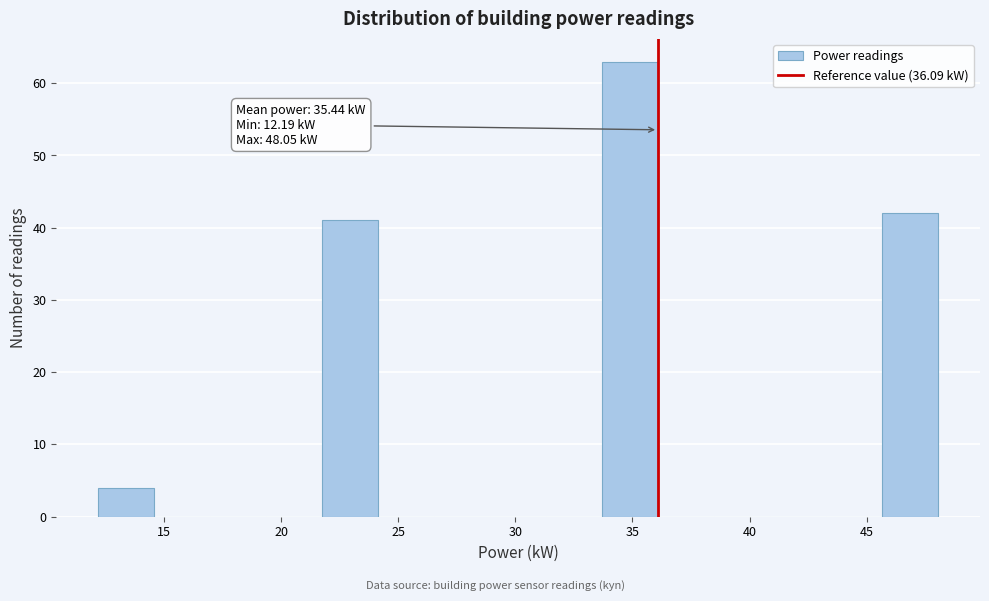

Over which range of the x-axis is the bar tallest?

33.5 to 36.0